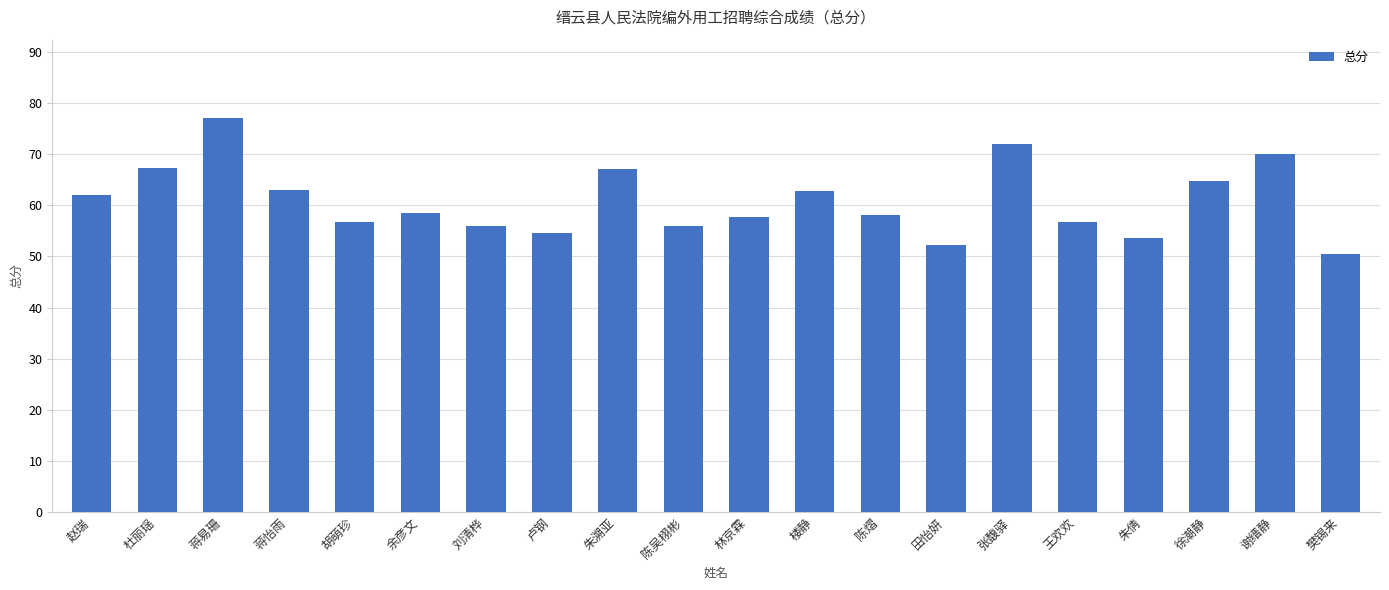

What is the difference between the maximum and minimum values?

26.6